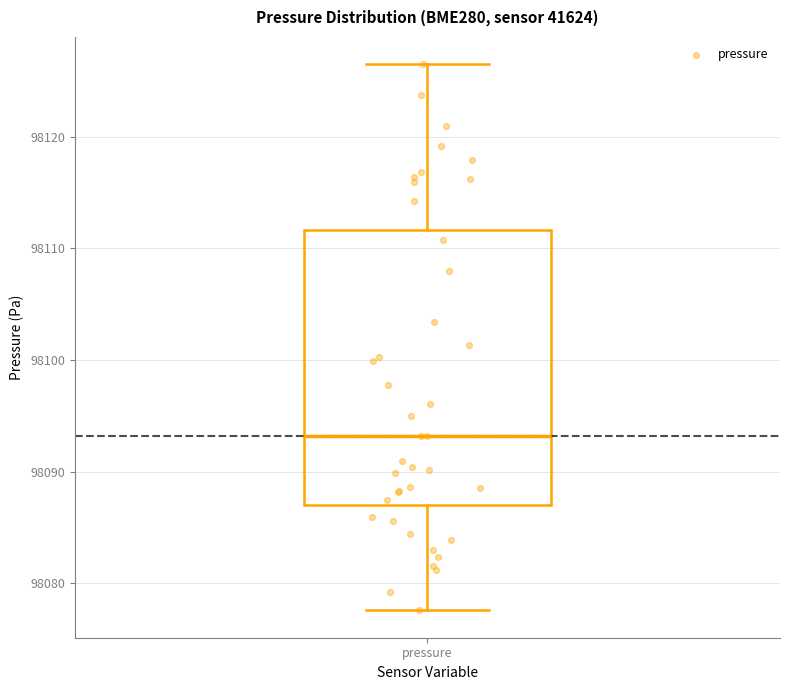

Where does the lower whisker of the box for pressure end on the y-axis? The values are not printed on the chart, so give them approximately, as read against the axis.

98078